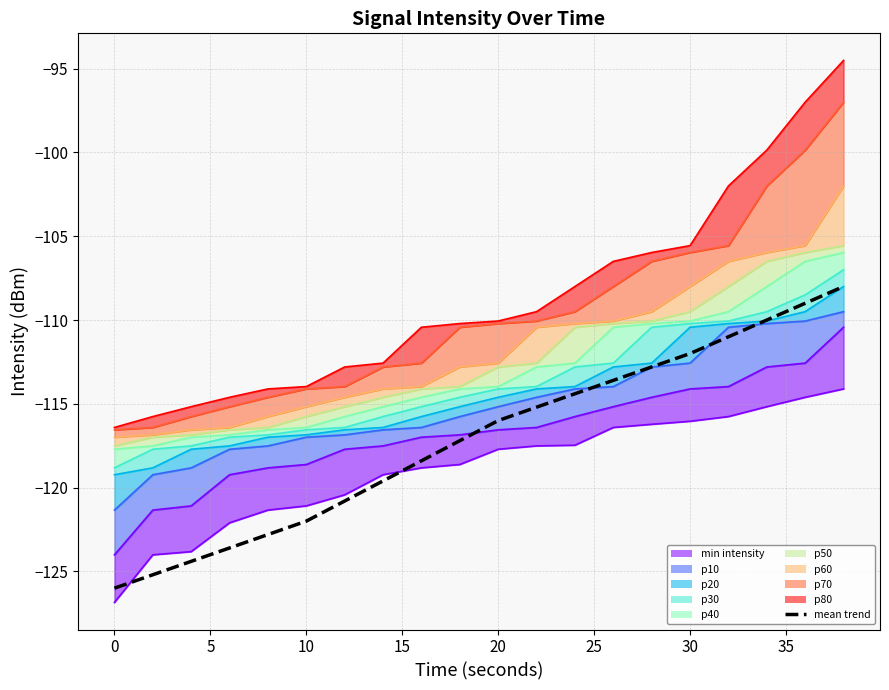

How many lines are shown in the chart?

1